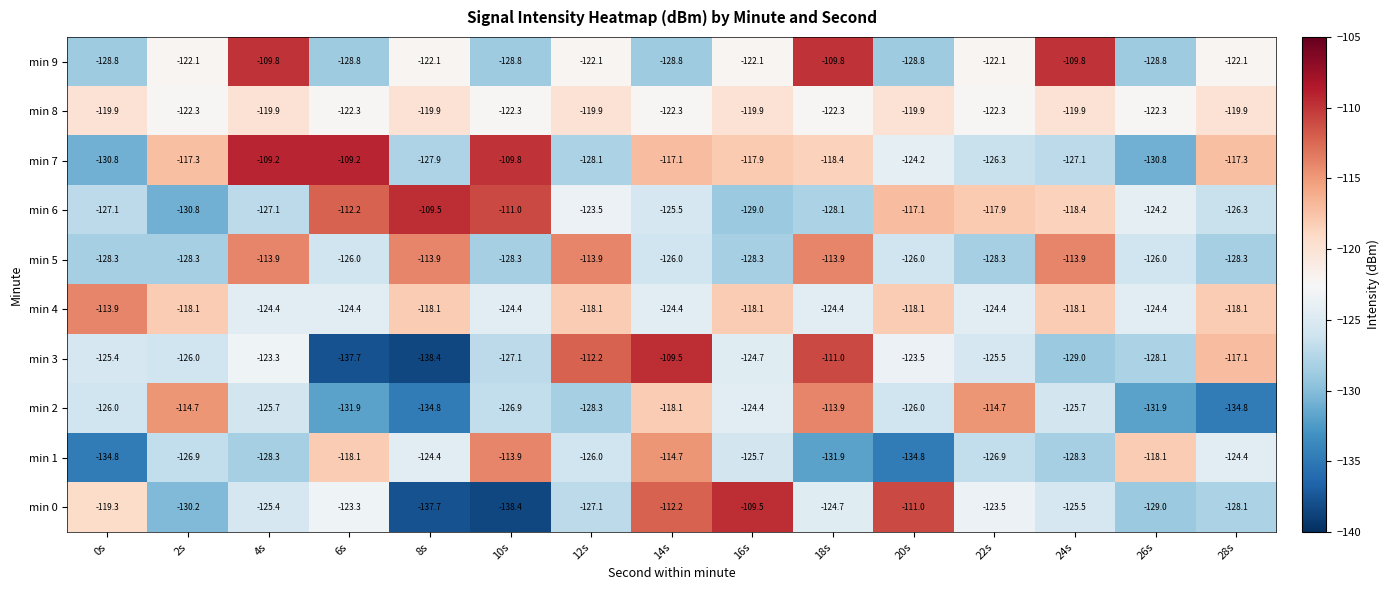

At which category is the sum across all series the highest?

18s